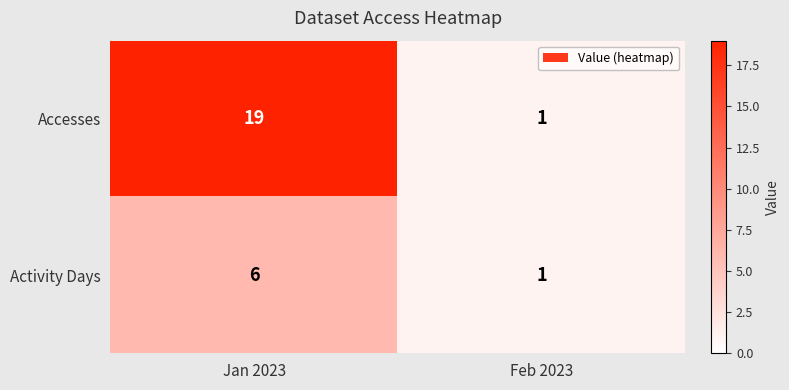

True or false: Activity Days has a value of 1 at Feb 2023.

True